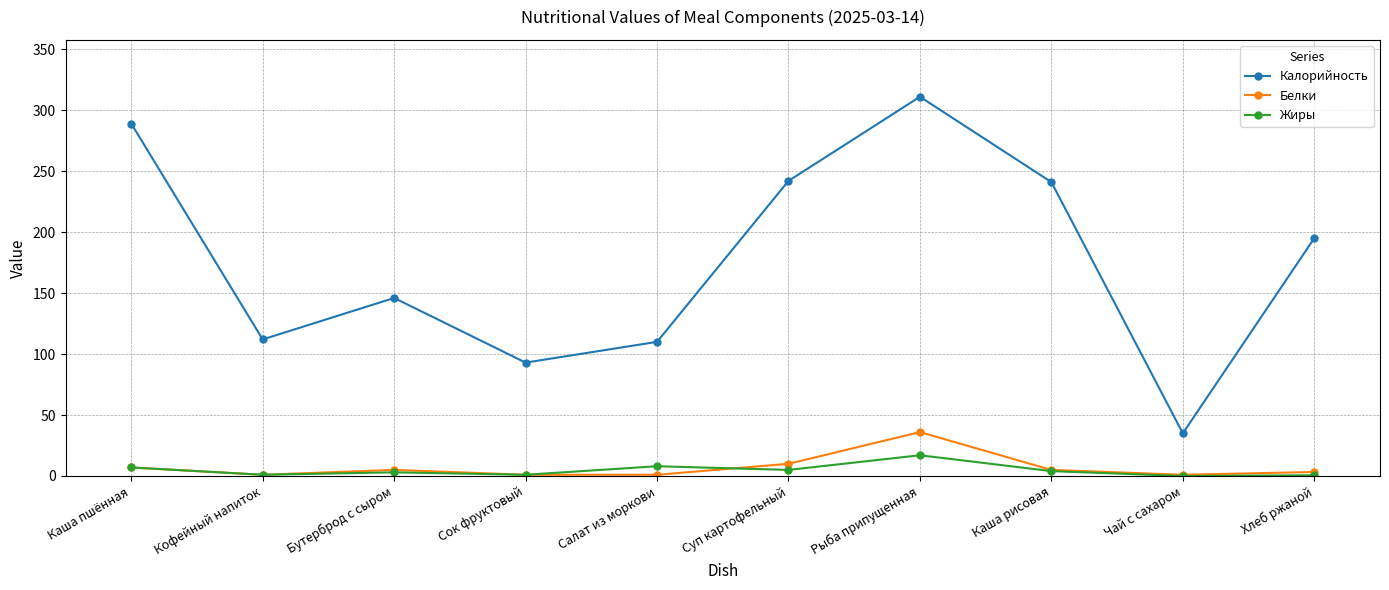

At which label does Белки first exceed 5?

Каша пшённая